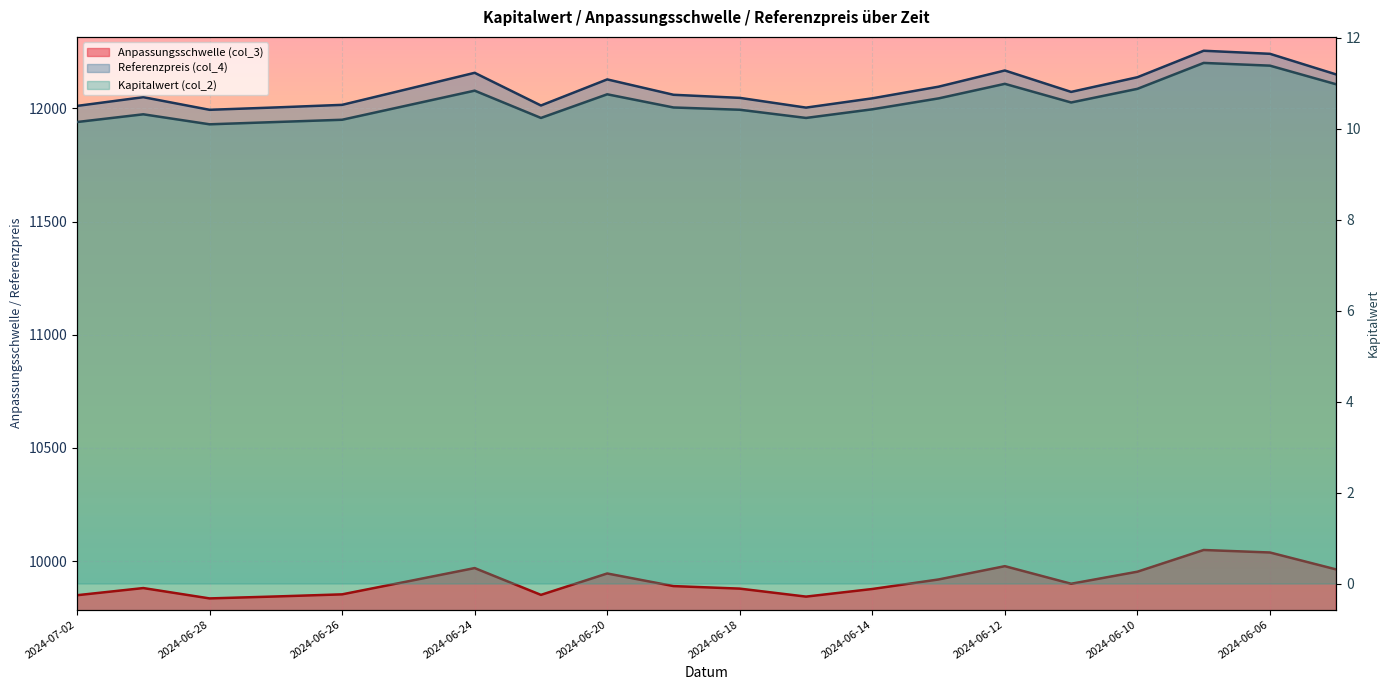

True or false: Anpassungsschwelle (col_3) and Referenzpreis (col_4) cross at least once.

False